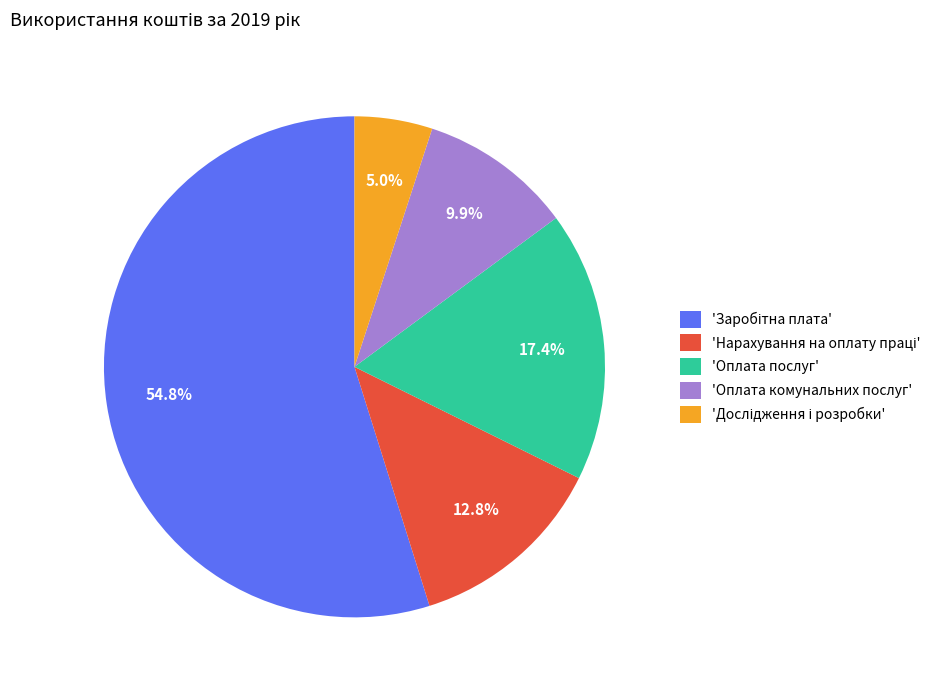

What portion of the pie excludes 'Оплата послуг'?

82.6%